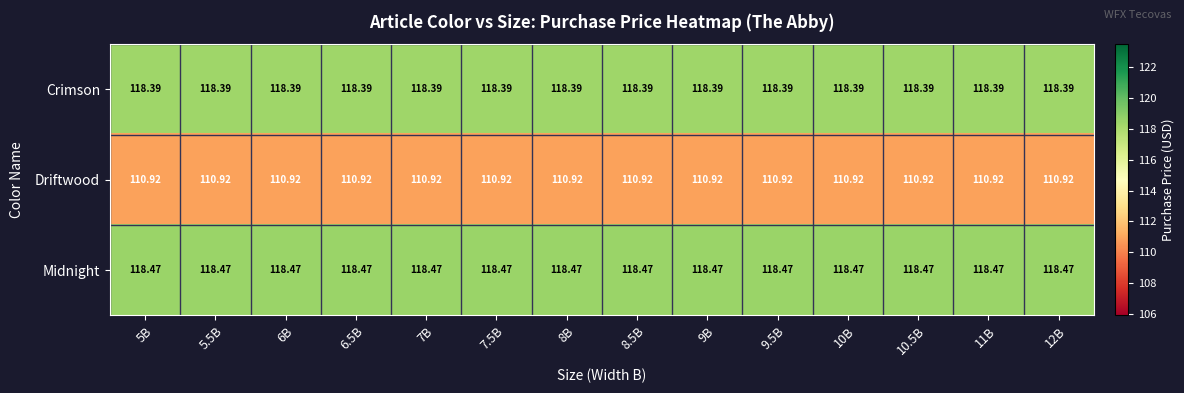

At how many categories does at least one series exceed 117?

14